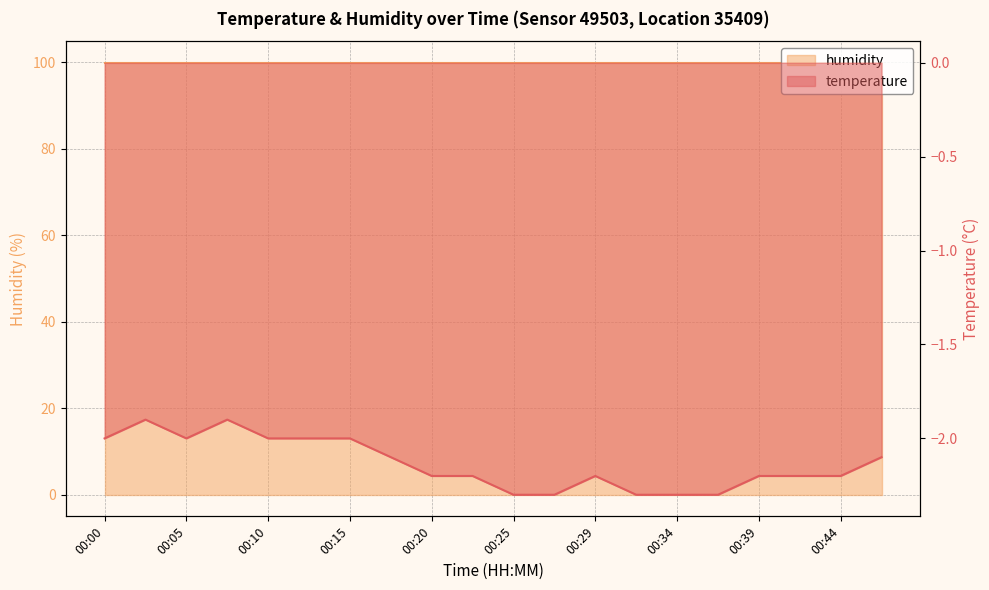

Between 00:12 and 00:32, which is larger?

00:12